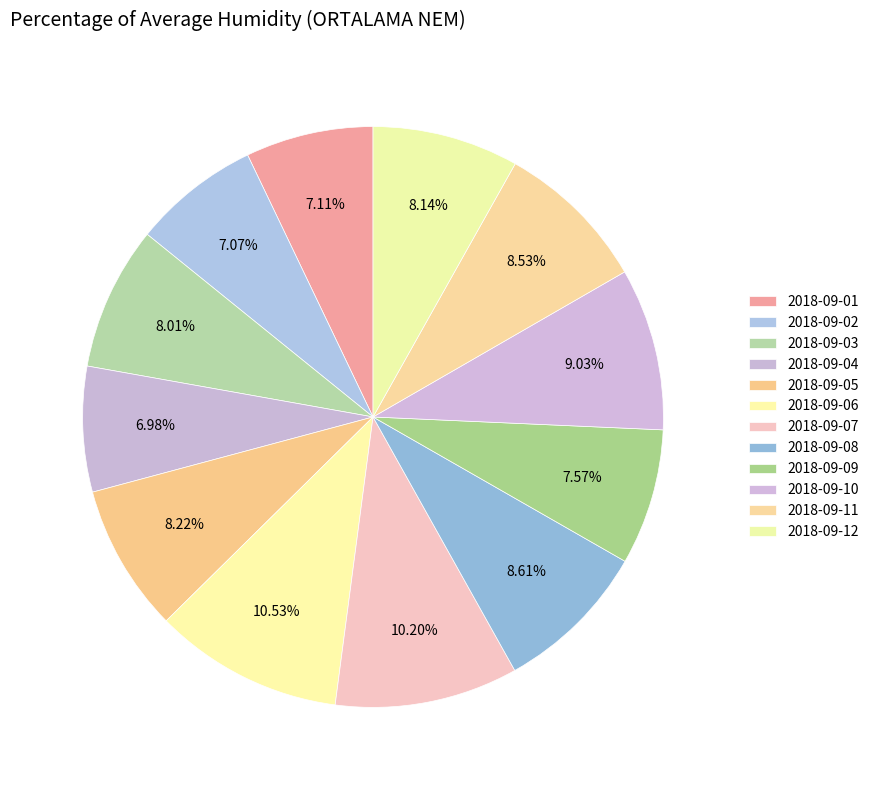

What is the largest slice in the pie chart?

2018-09-06